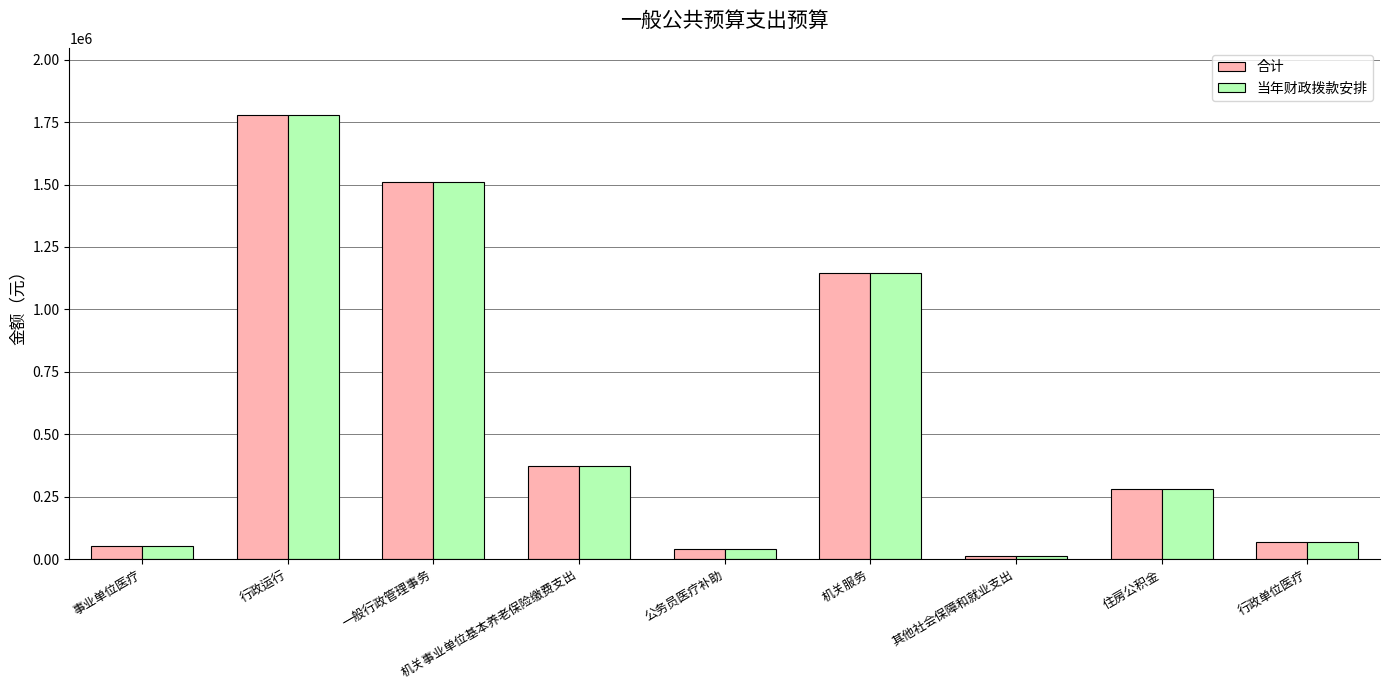

What is the average value of the 合计 series?

584901.8